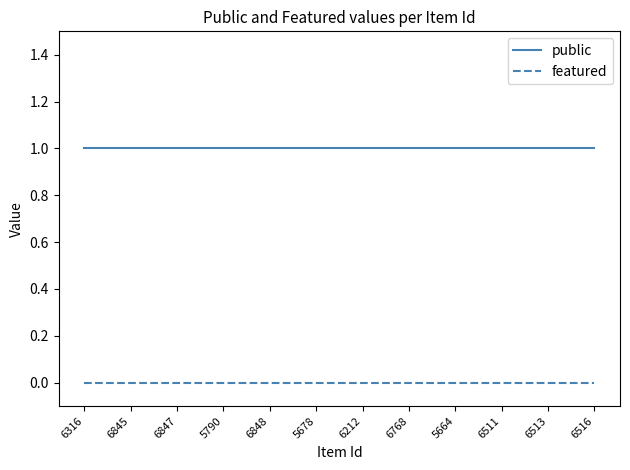

The value of featured at 6513 is 0. True or false?

True